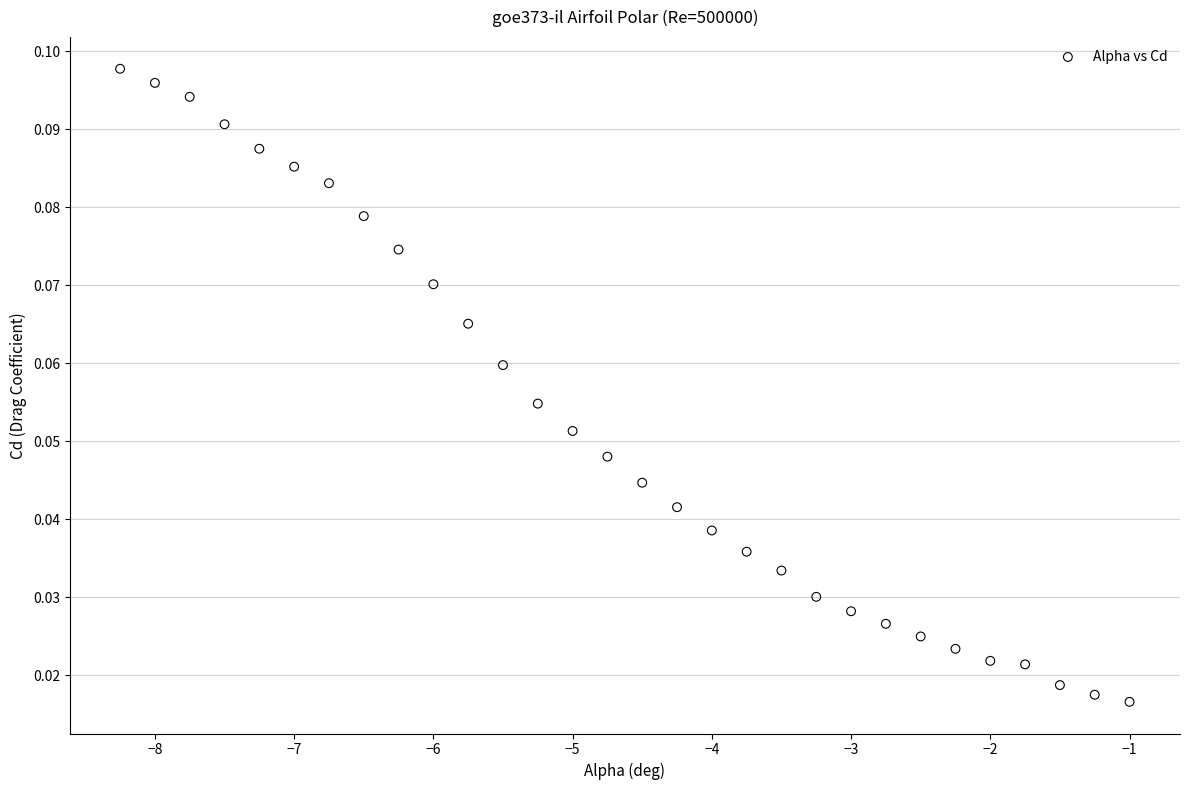

What is the range of X values (max minus min)?

7.2